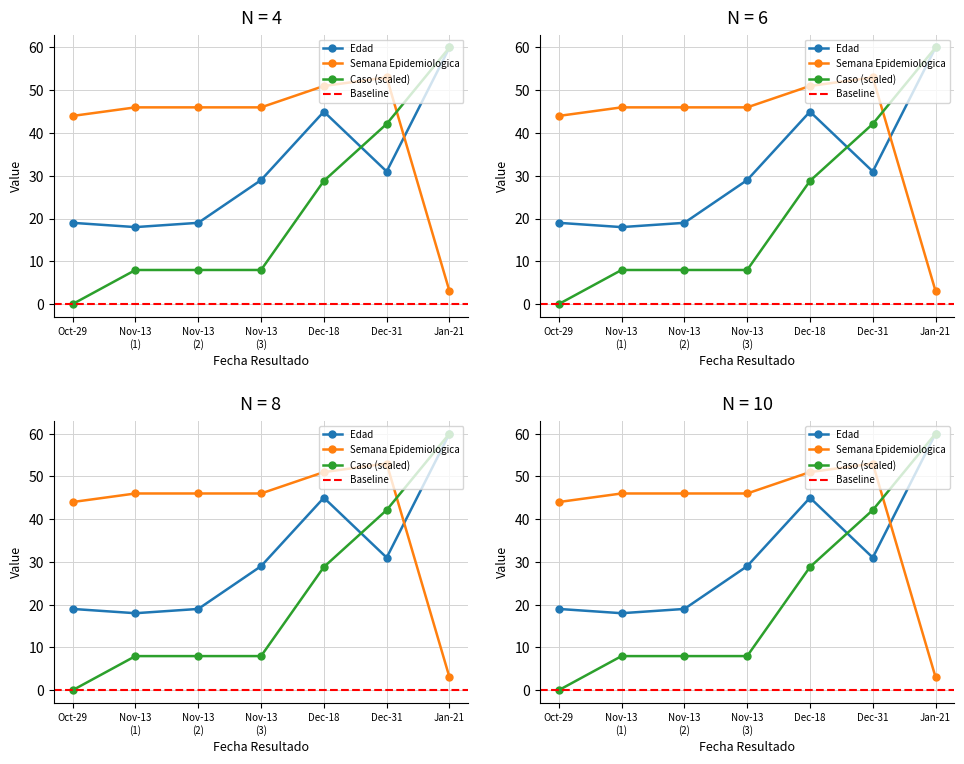

What is the sum of all Edad values?

221.0